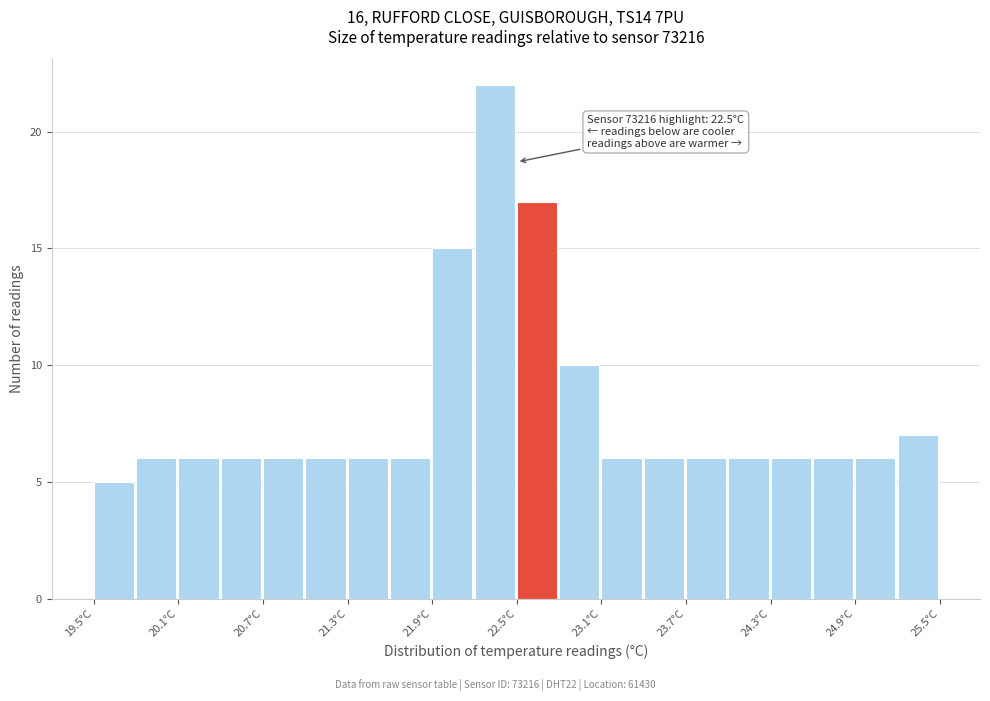

Read against the x-axis, roughly where is the centre of the tallest bar?

22.3